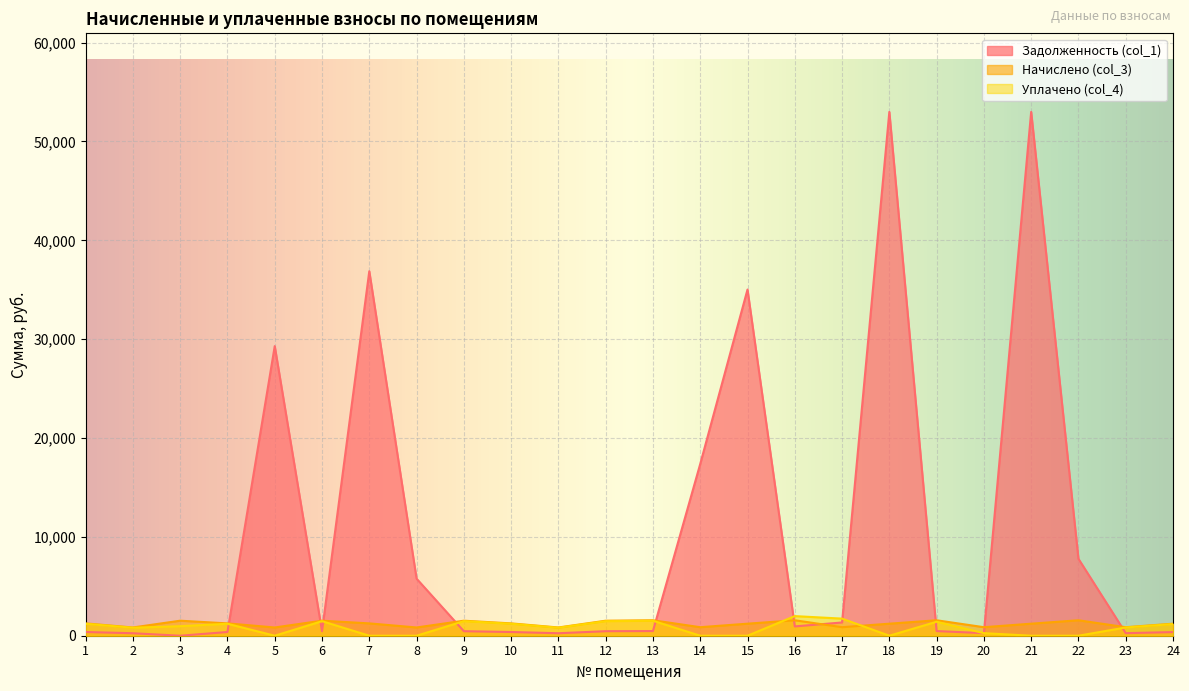

What is the difference between the second highest and second lowest values in the Задолженность (col_1) series?

52741.3